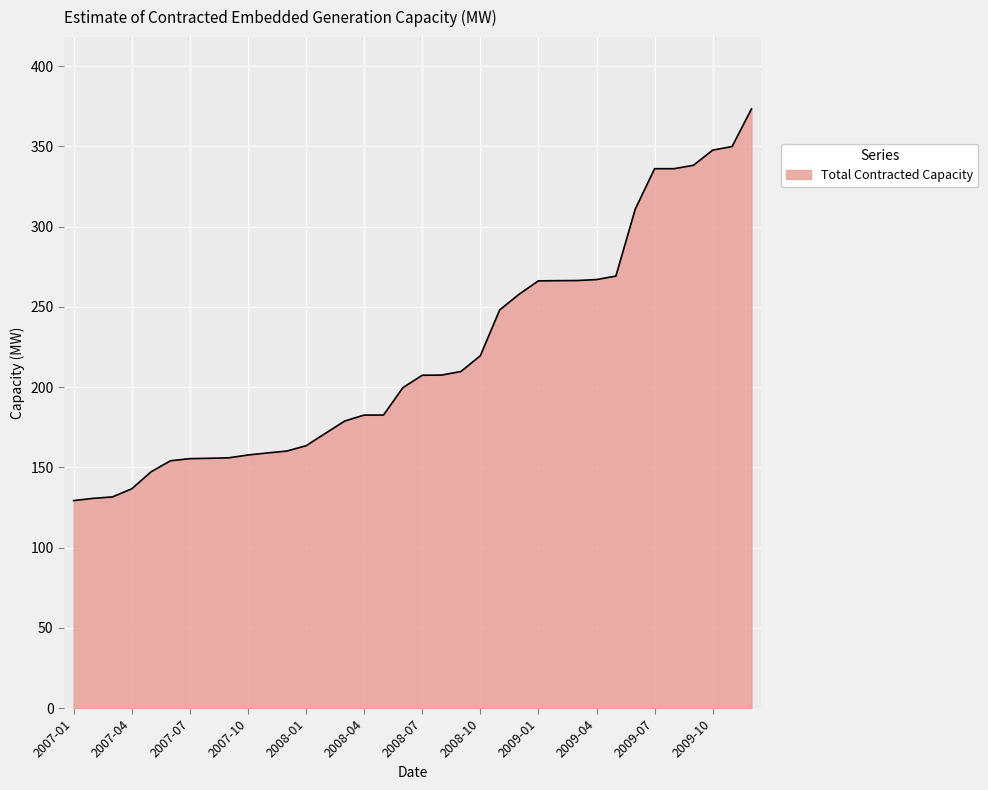

What is the difference between the maximum and minimum values?

244.0